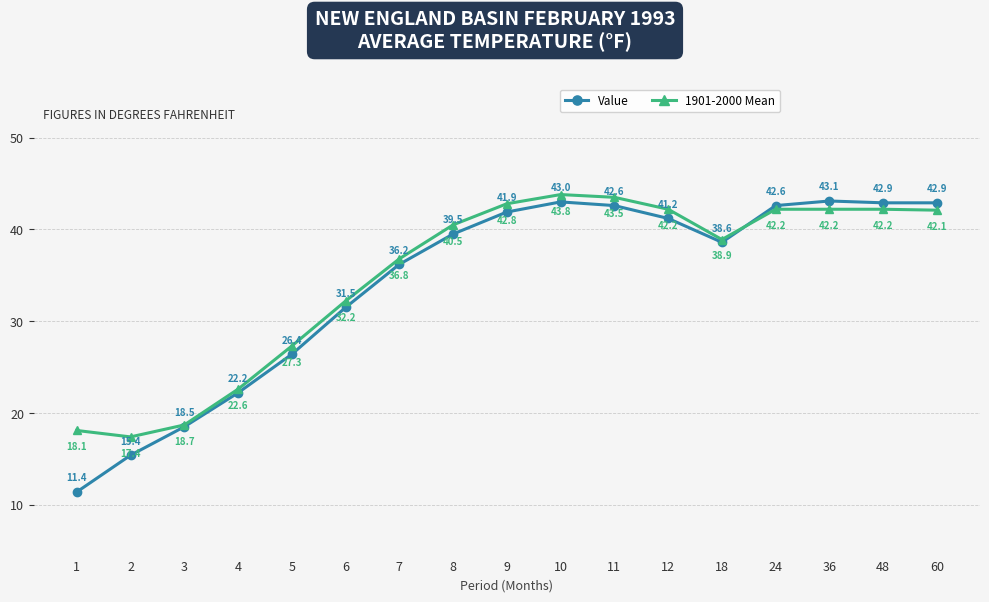

At 36, list the series in order from smallest to largest.

1901-2000 Mean, Value